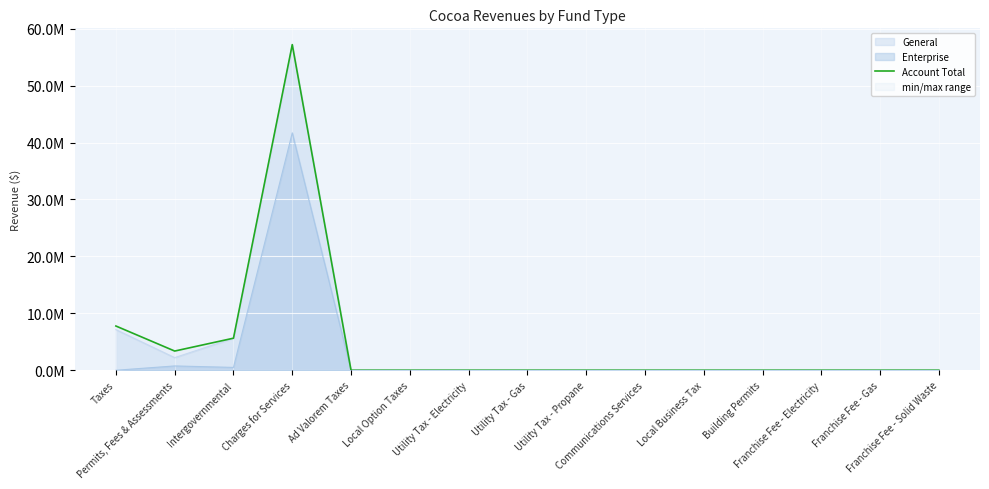

Where is the first local minimum?

Permits, Fees & Assessments